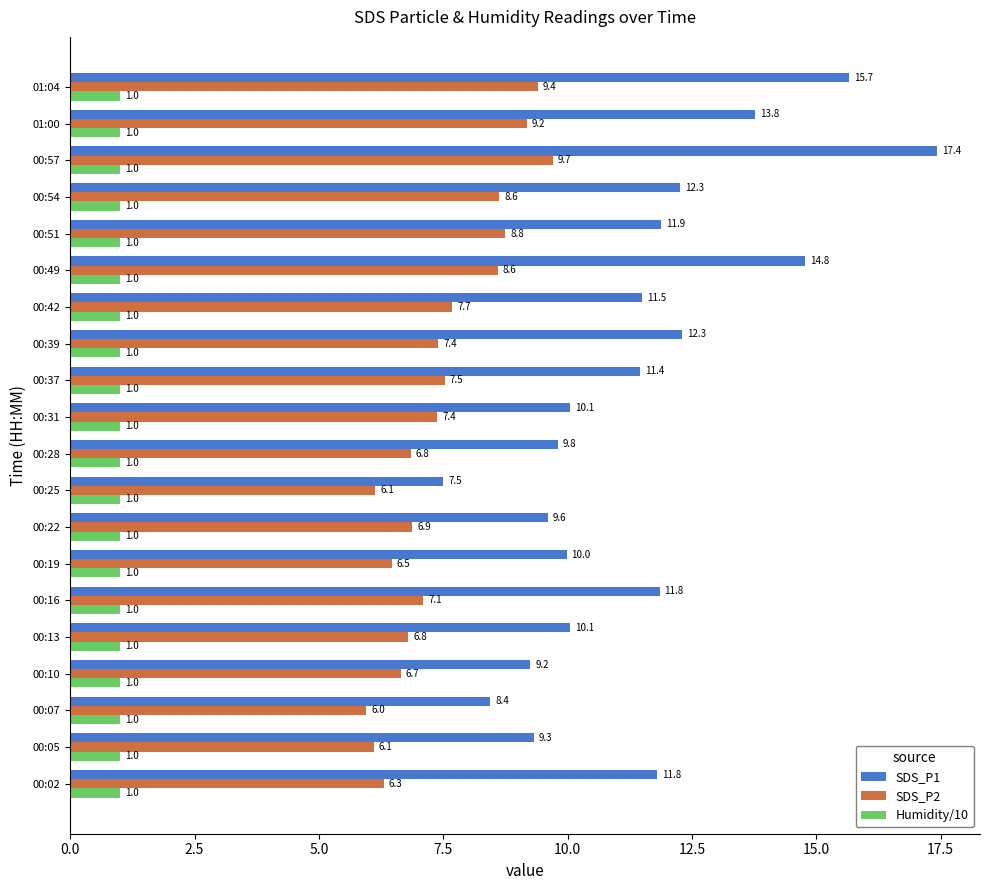

How many data points in SDS_P2 are less than 7?

9